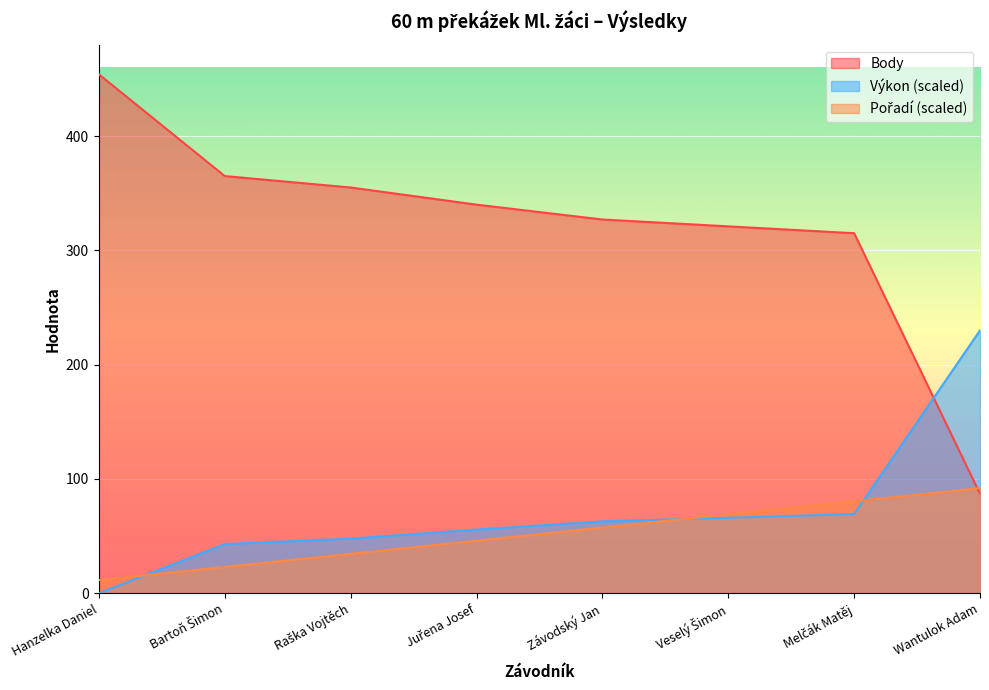

Reading right to left, list all the values displayed in this chart.

Pořadí: 92.0	80.5	69.0	57.5	46.0	34.5	23.0	11.5
Výkon: 230.0	69.2	66.1	62.9	55.7	47.8	43.0	0.0
Body: 87.0	315.0	321.0	327.0	340.0	355.0	365.0	454.0